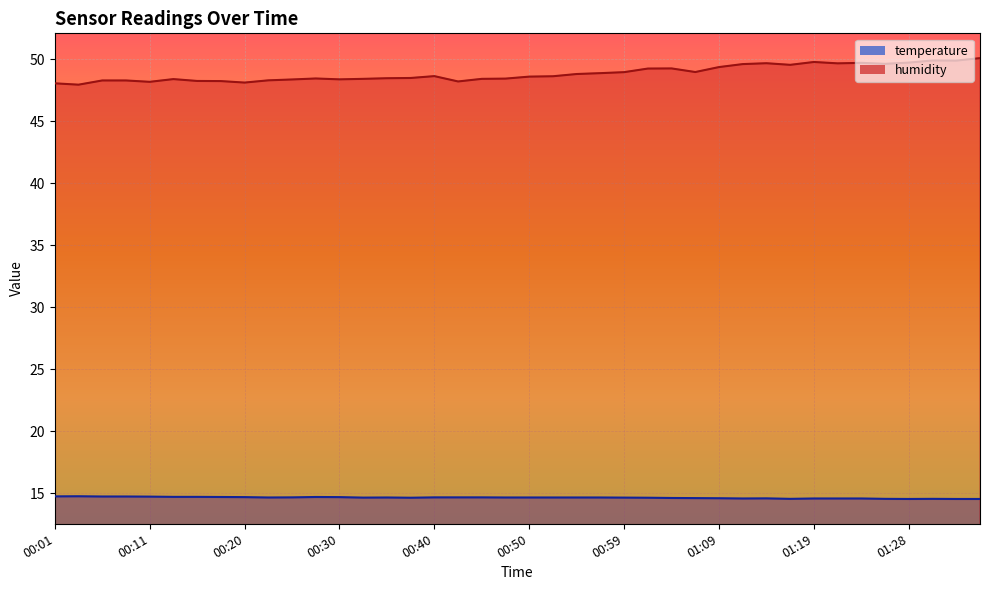

What is the difference between the maximum and minimum values in the temperature series?

0.2